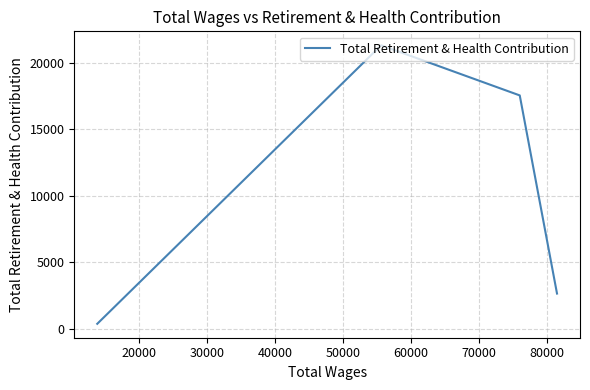

How many points are higher than both their immediate neighbors (excluding endpoints)?

1